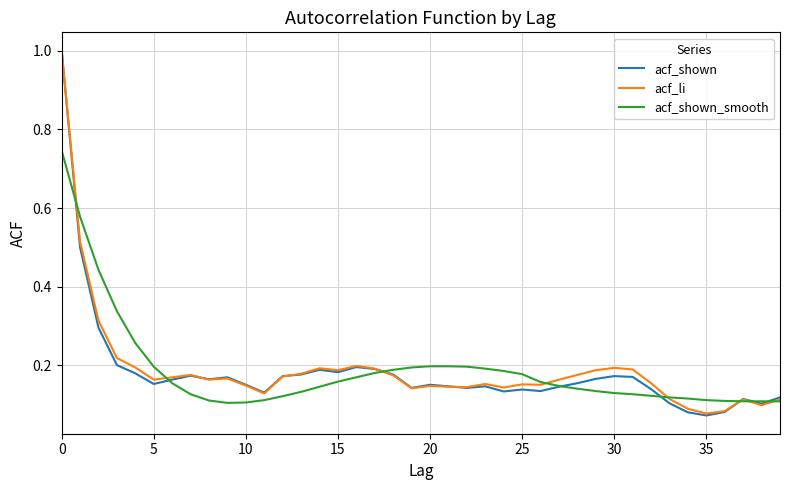

Which series has the largest range (max minus min)?

acf_shown